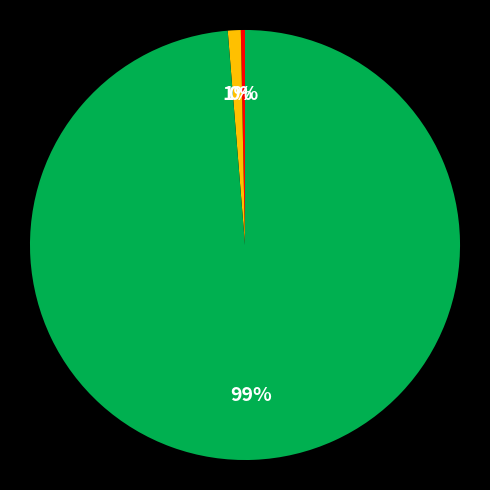

To the nearest percent, what is the average slice percentage?

33%